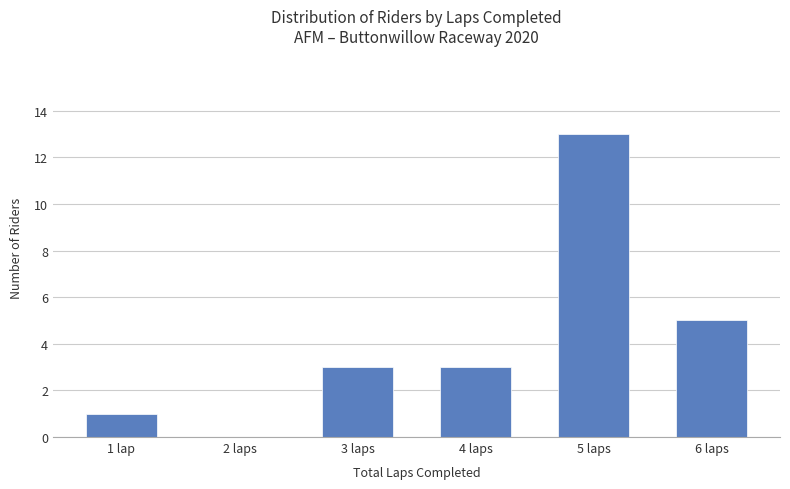

Are the bars grouped side by side (vs. stacked)?

No